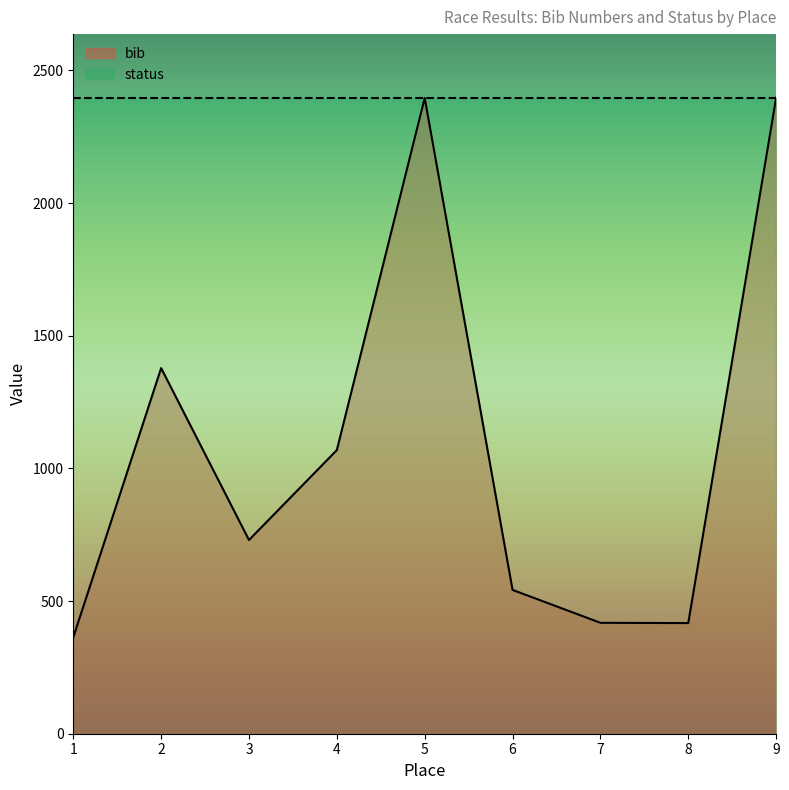

Reading left to right, transcribe all the data shown in this chart.

363	1378	730	1069	2396	542	418	417	2397